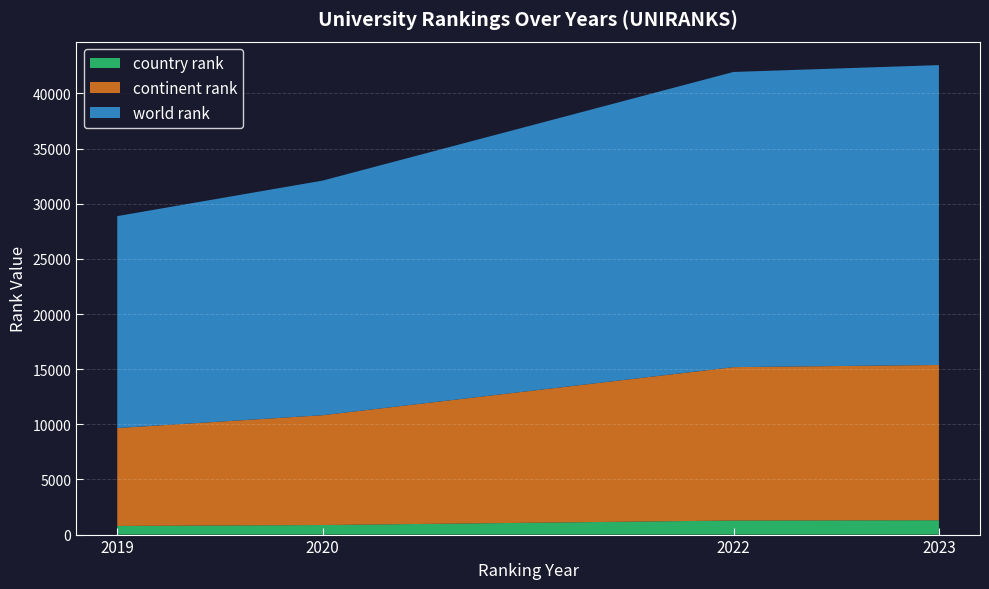

Reading left to right, extract all data points from this chart.

world rank: 2019=19213	2020=21274	2022=26763	2023=27190
continent rank: 2019=8877	2020=9958	2022=13909	2023=14079
country rank: 2019=785	2020=866	2022=1275	2023=1299